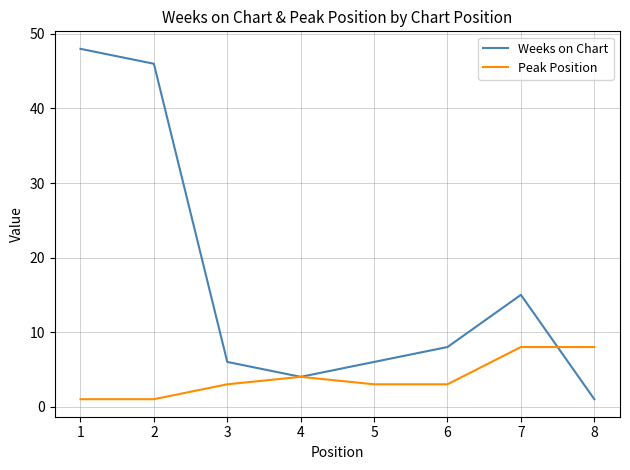

What is the maximum value for Weeks on Chart?

48